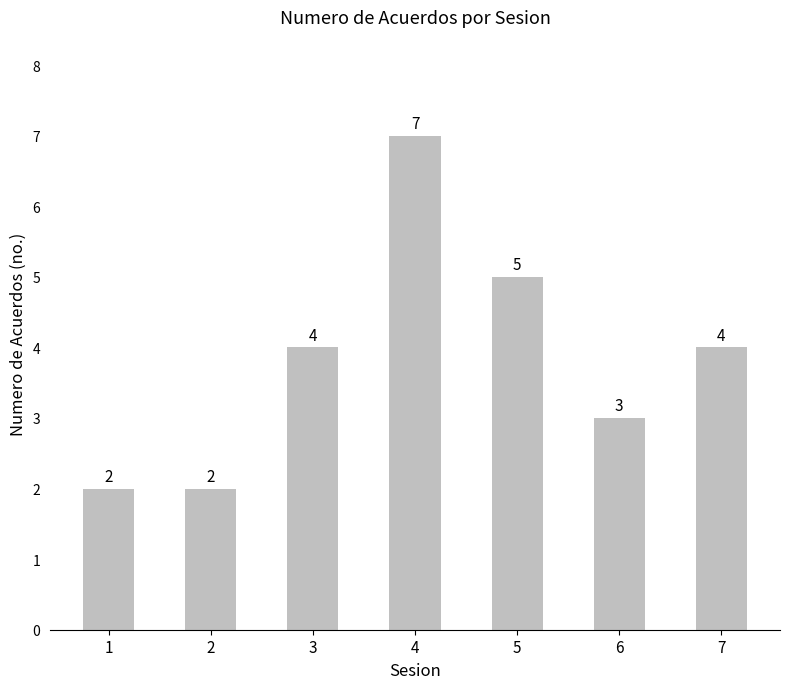

What is the change in value from 4 to 6?

-4